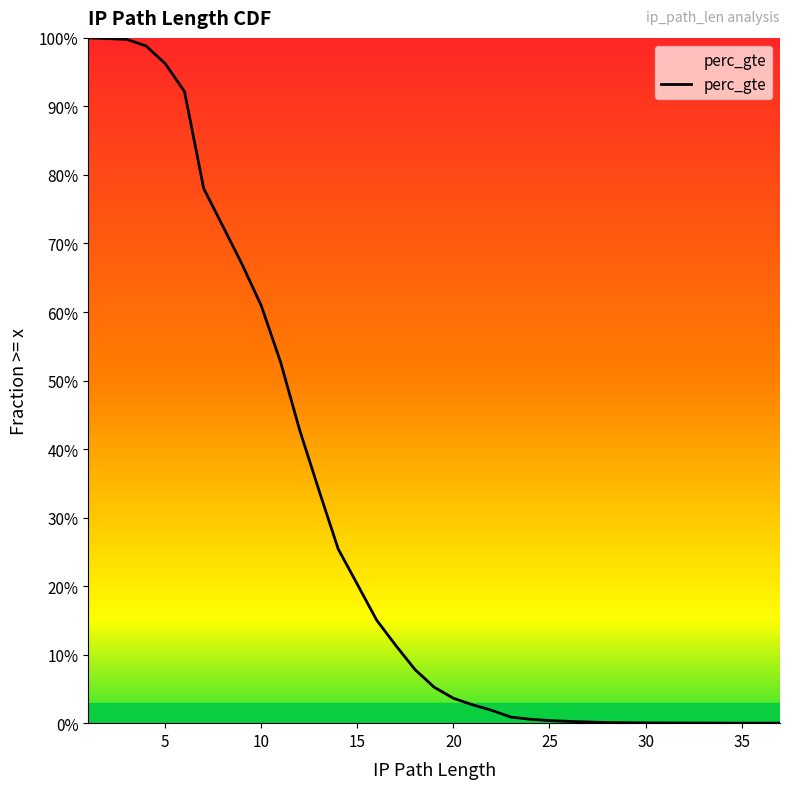

Count the number of data series in this chart.

1